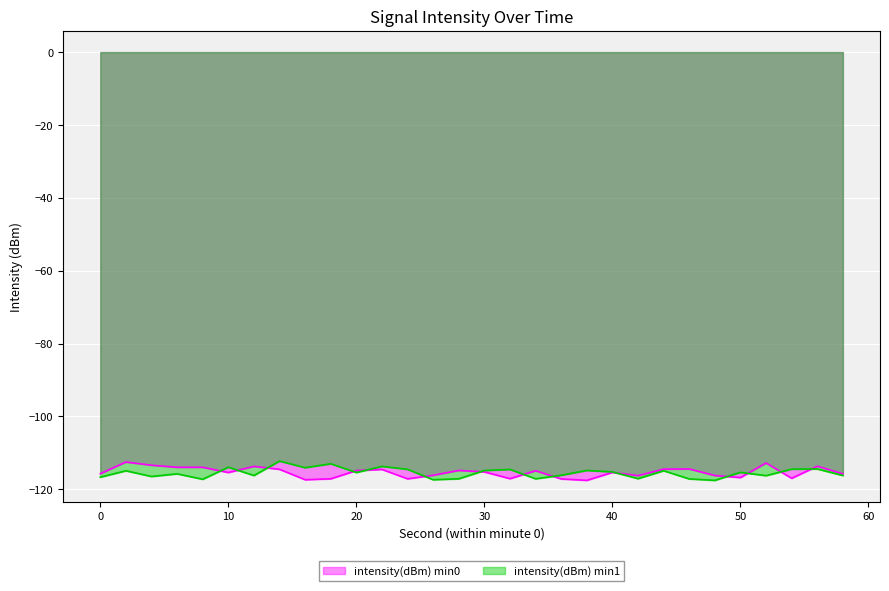

In intensity(dBm) min1, how many points are higher than both neighbors (excluding endpoints)?

11